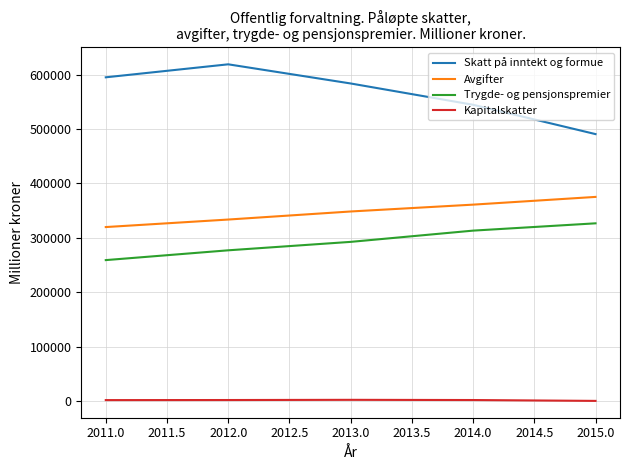

The value of Skatt på inntekt og formue at 2014.0 is 544472. True or false?

True